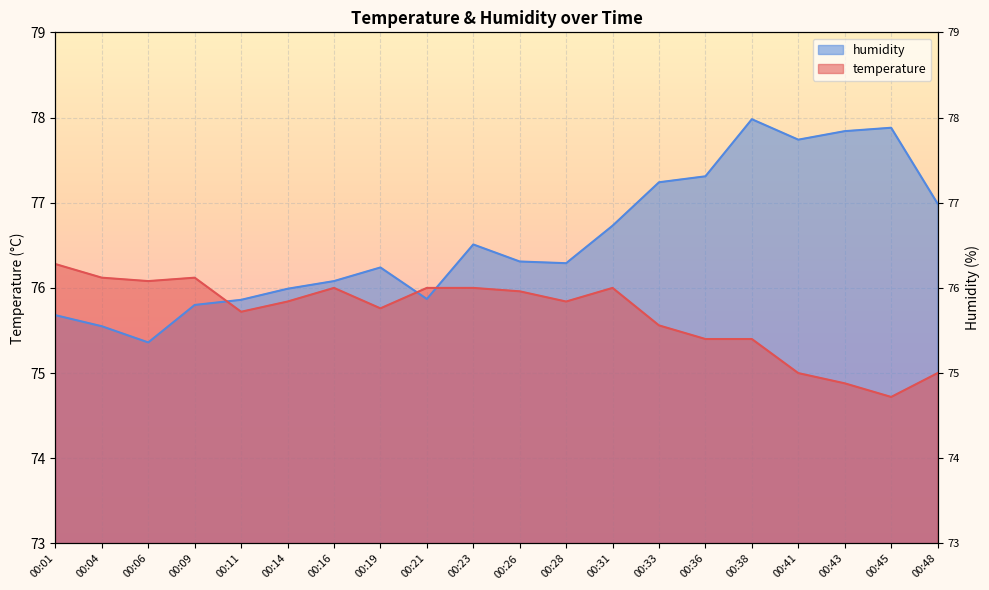

Reading right to left, extract all data points from this chart.

temperature: 00:48=75.0	00:45=74.7	00:43=74.9	00:41=75.0	00:38=75.4	00:36=75.4	00:33=75.6	00:31=76.0	00:28=75.8	00:26=76.0	00:23=76.0	00:21=76.0	00:19=75.8	00:16=76.0	00:14=75.8	00:11=75.7	00:09=76.1	00:06=76.1	00:04=76.1	00:01=76.3
humidity: 00:48=77.0	00:45=77.9	00:43=77.8	00:41=77.7	00:38=78.0	00:36=77.3	00:33=77.2	00:31=76.7	00:28=76.3	00:26=76.3	00:23=76.5	00:21=75.9	00:19=76.2	00:16=76.1	00:14=76.0	00:11=75.9	00:09=75.8	00:06=75.4	00:04=75.5	00:01=75.7